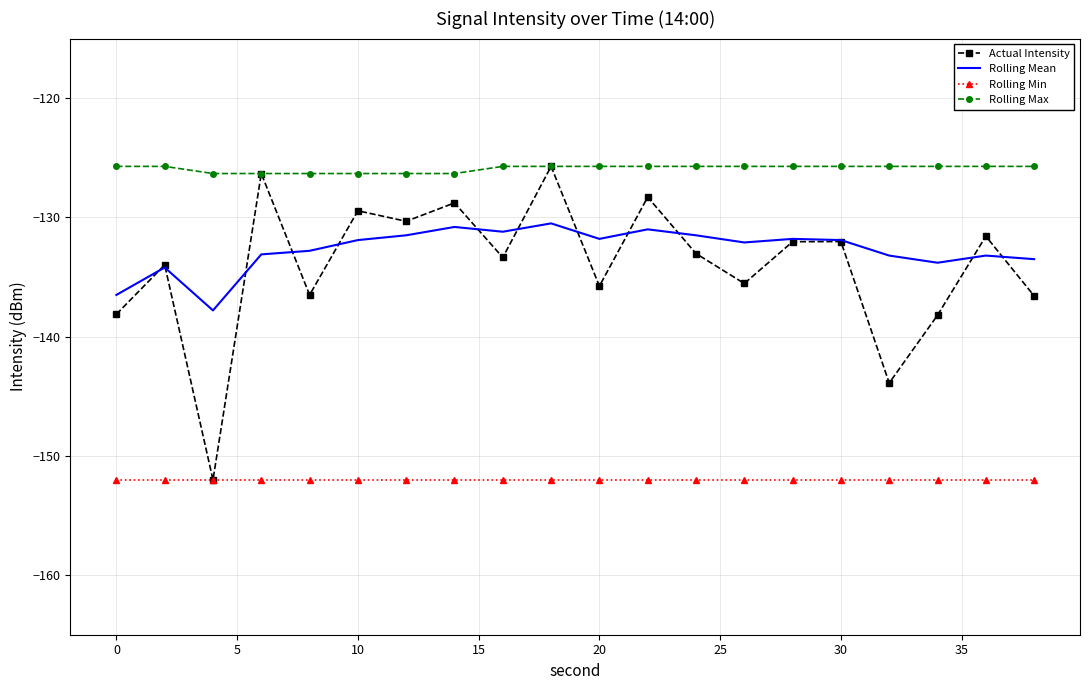

True or false: Rolling Max and Rolling Min intersect in this chart.

False